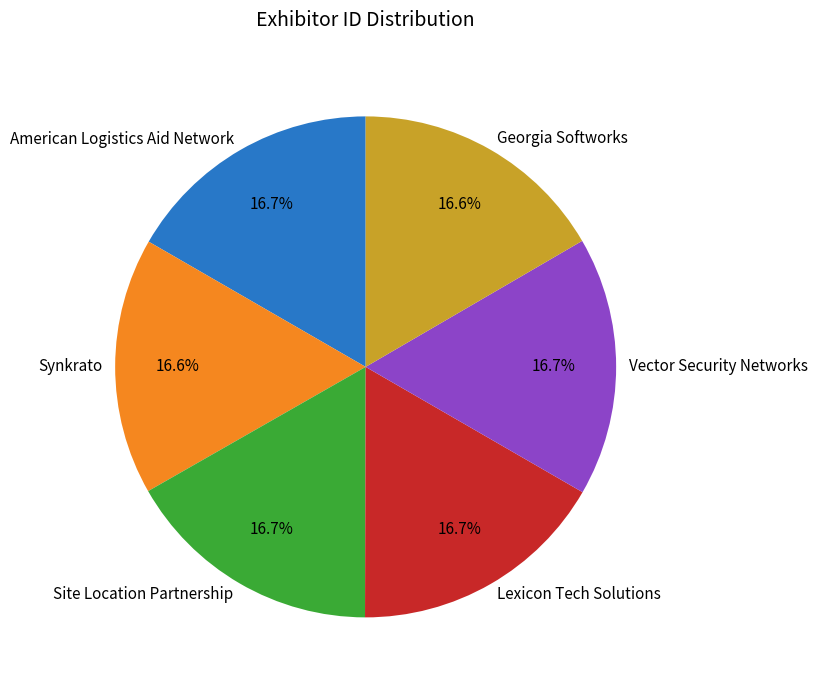

What is the ratio of the value at Lexicon Tech Solutions to the value at Site Location Partnership?

1.0